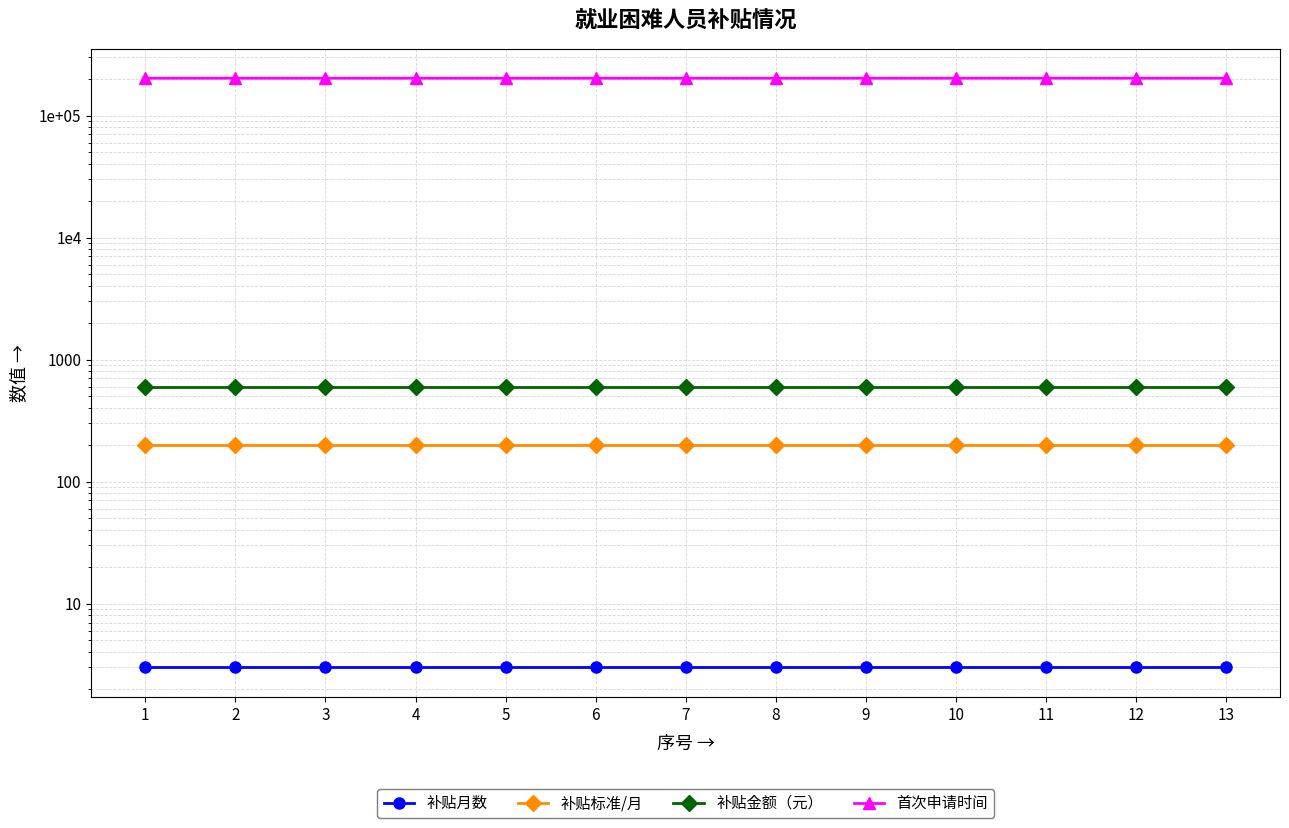

Where is the first local minimum for 首次申请时间?

3